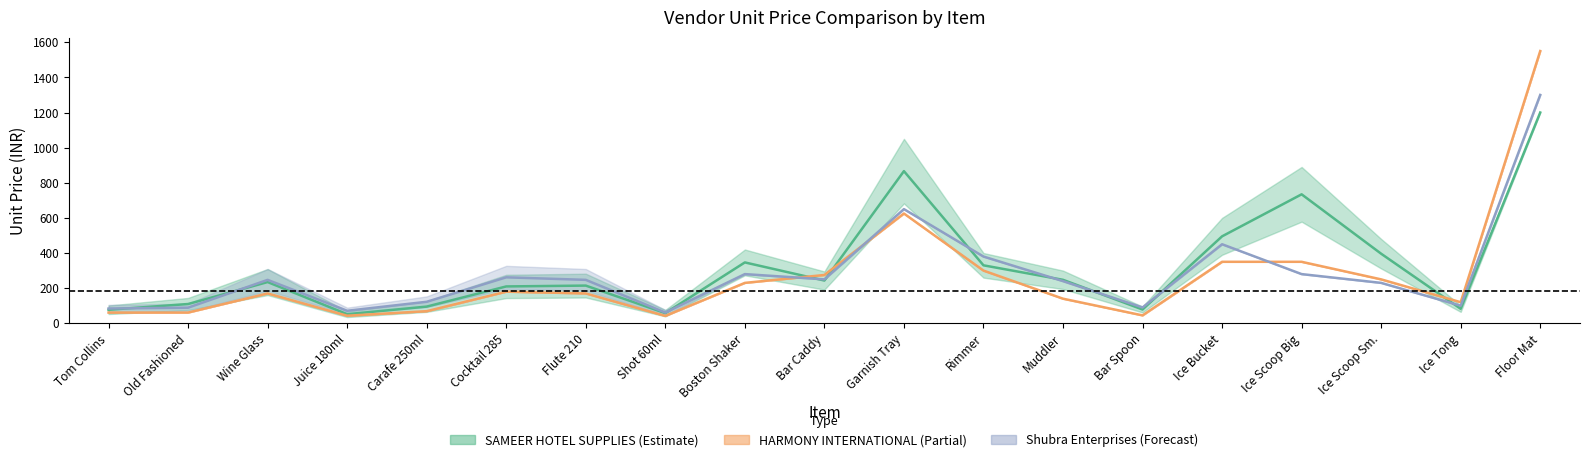

What is the sum of the shubra_unit_price values at Boston Shaker and Tom Collins?

364.0